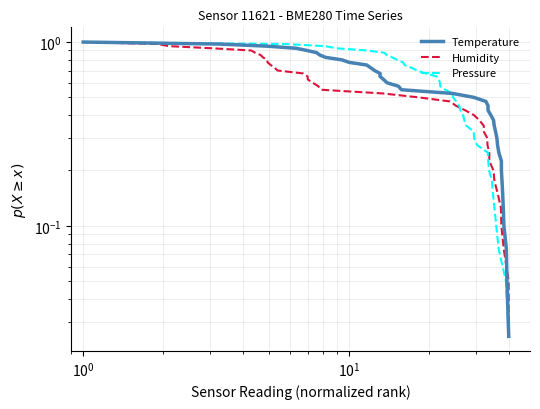

Does the chart have visible grid lines?

Yes